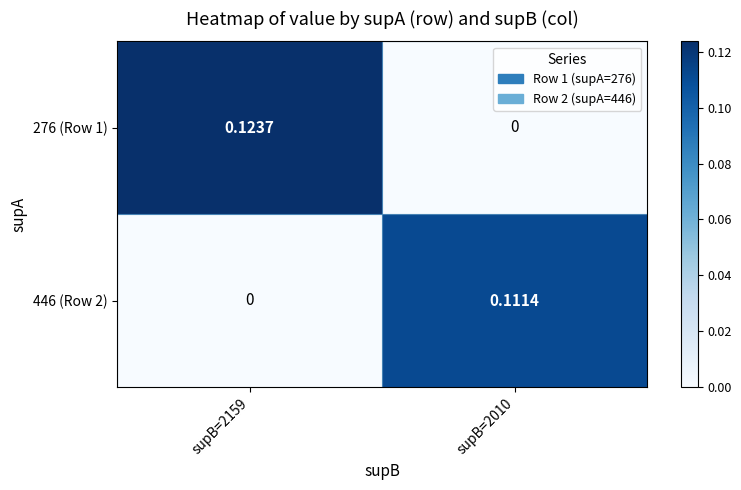

List the series in order of their peak value, highest first.

276 (Row 1), 446 (Row 2)